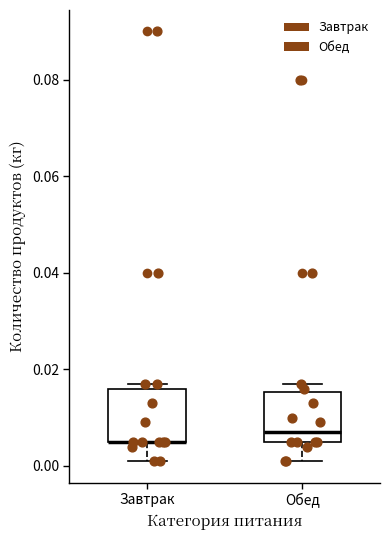

Reading left to right, read every box against the y-axis: the position of its median line, the range the box covers, and the ends of its whiskers. The values are not printed on the chart, so give them approximately, as read against the axis.

Завтрак: median 0.006 (drawn on the box's lower edge), box 0.006 to 0.016, whiskers 0.002 to 0.018
Обед: median 0.008, box 0.006 to 0.016, whiskers 0.002 to 0.018